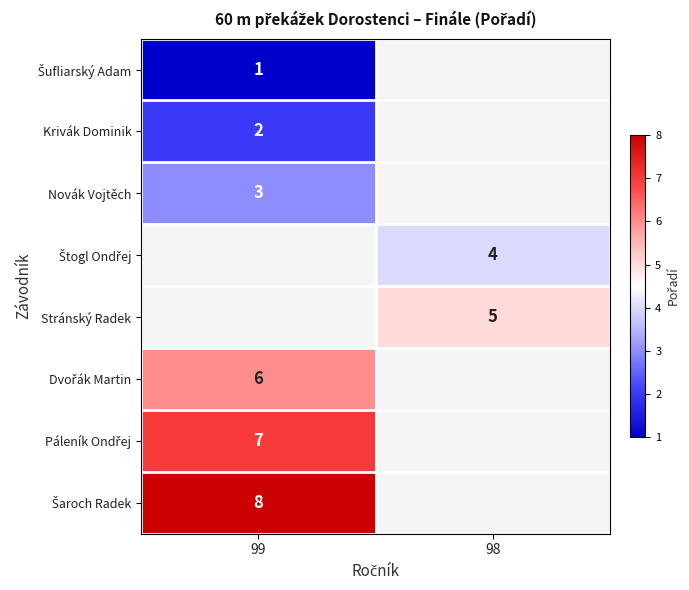

How many categories are shown in the chart?

2